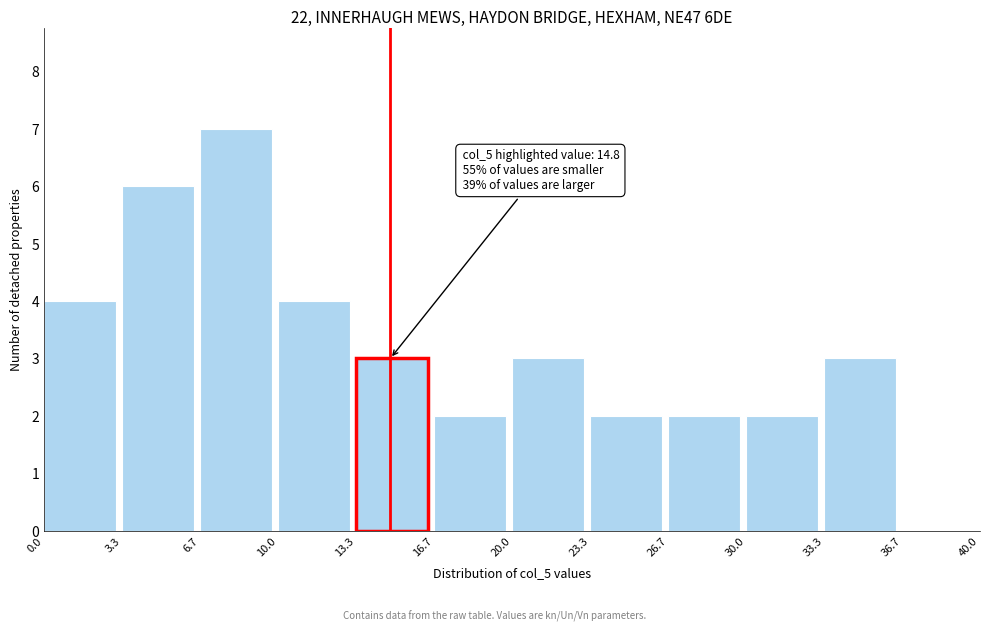

Which range on the x-axis has the tallest bar?

6.7 to 10.0